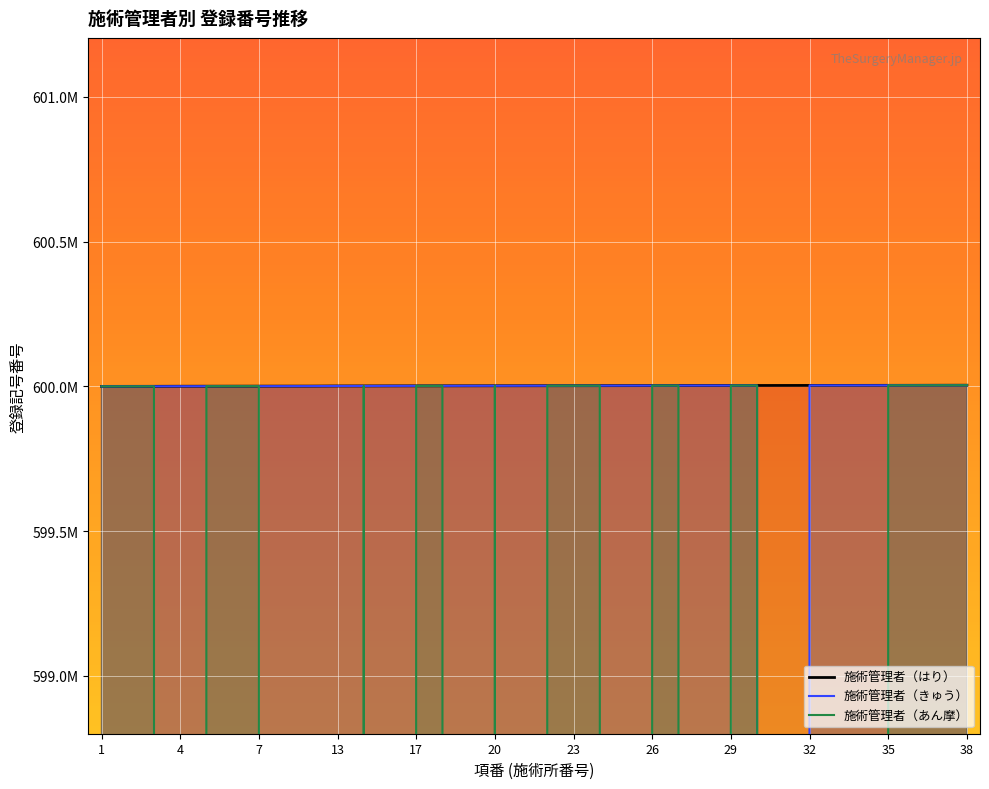

How many interior local peaks does the 施術管理者（きゅう）登録番号 series have?

1